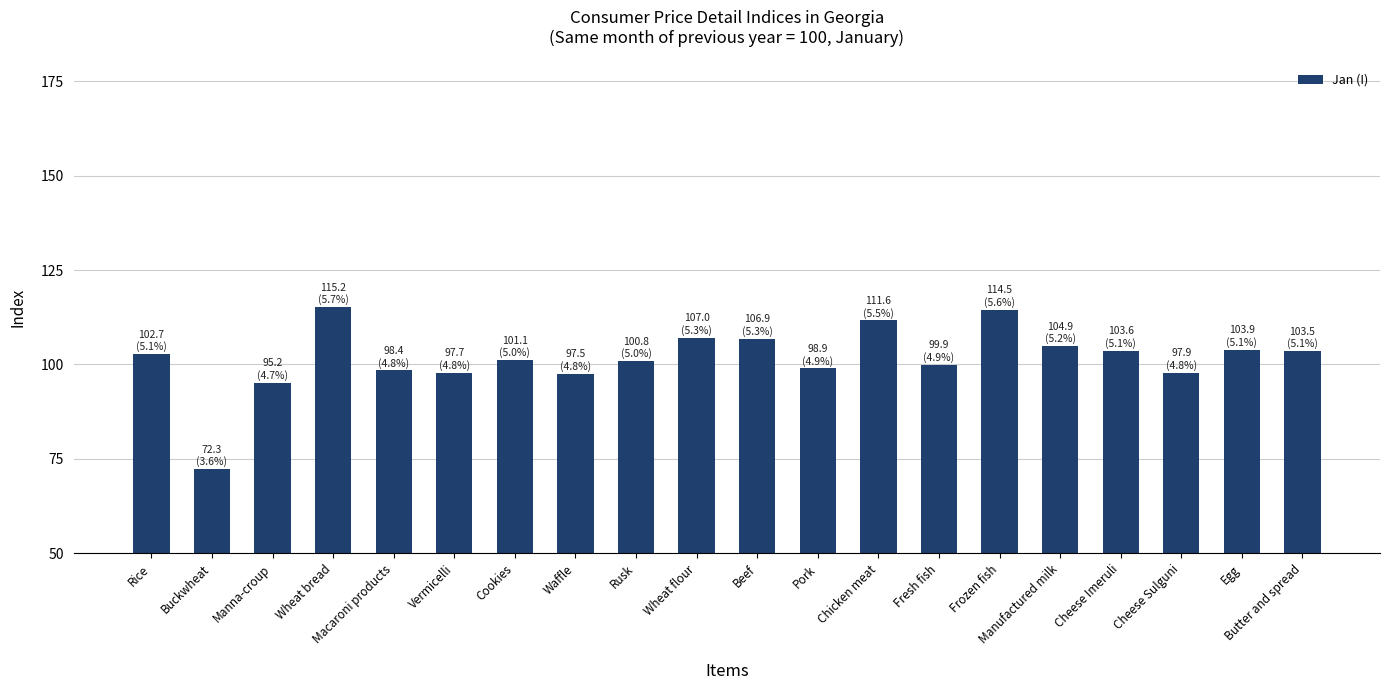

What is the difference between the second highest and minimum values?

42.2